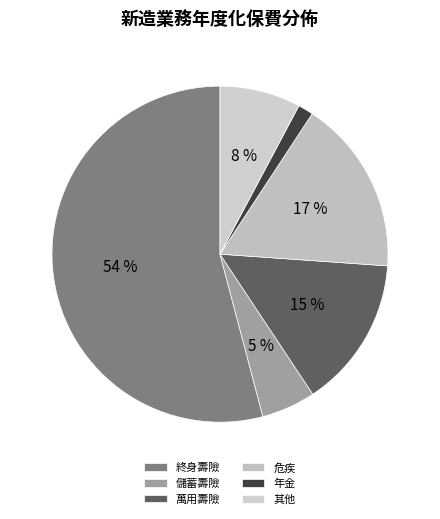

Which category has the smallest portion of the pie?

年金